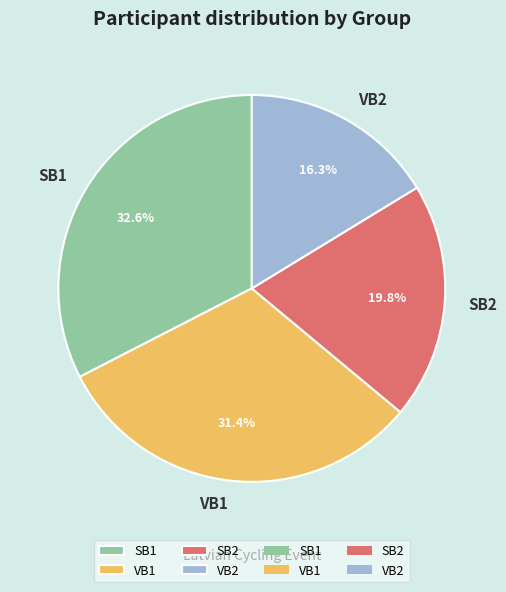

To the nearest percent, what is the combined percentage of SB1 and VB2?

49%